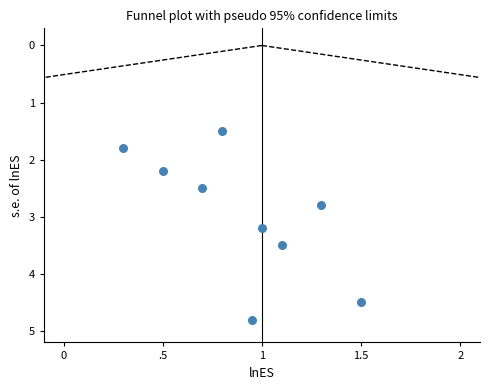

What is the range of X values (max minus min)?

1.2